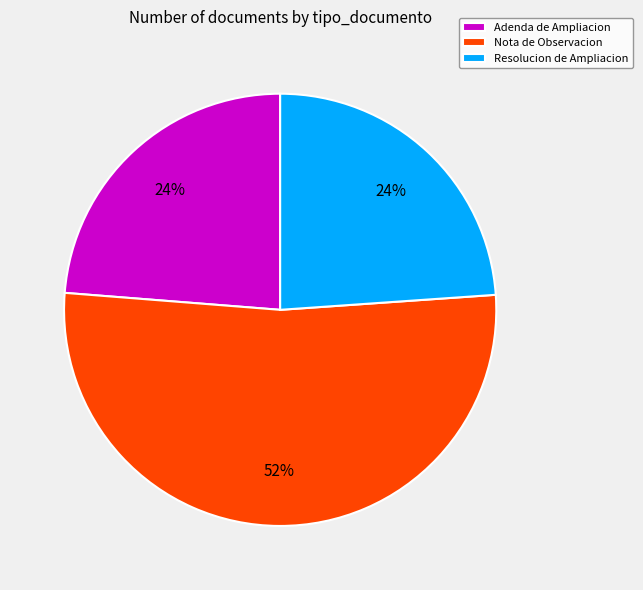

To the nearest percent, what percentage of the pie is Nota de Observacion?

52%